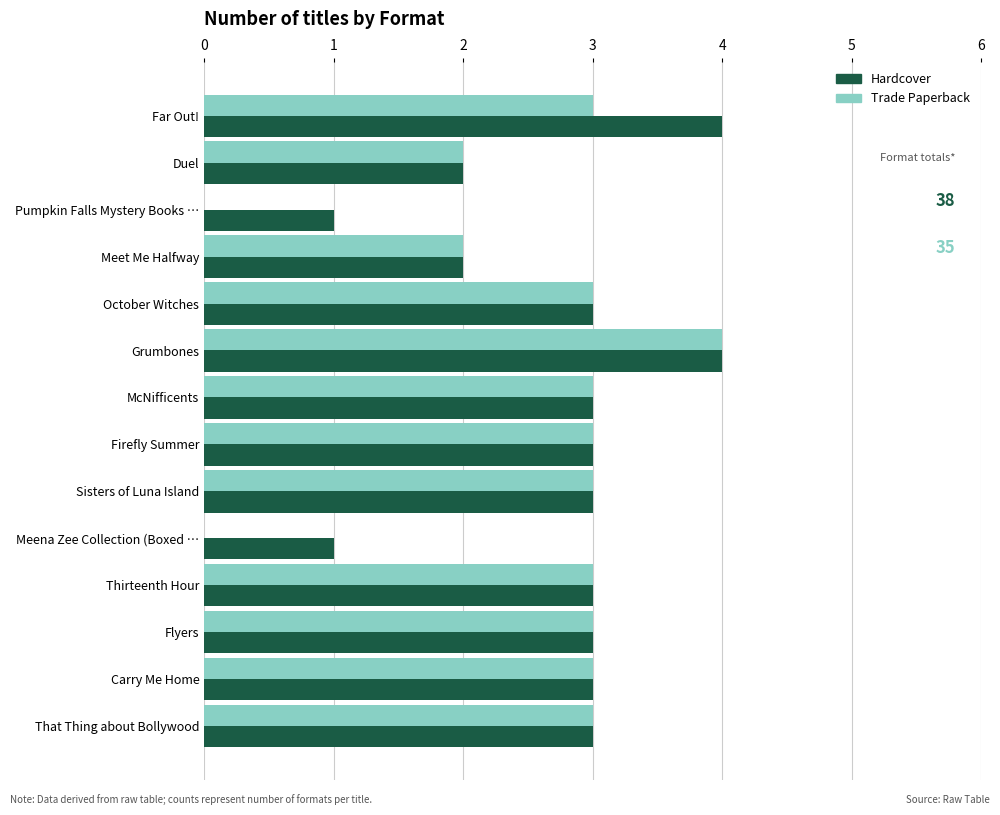

What is the sum of all Hardcover values?

38